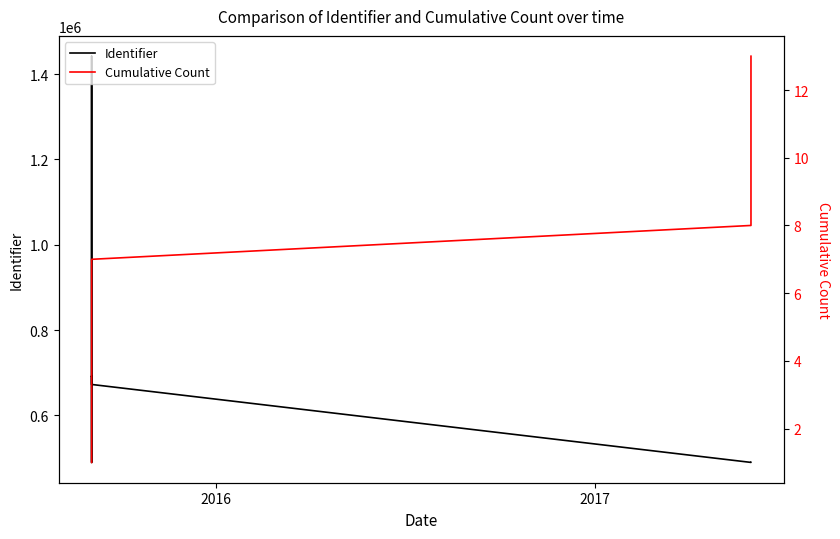

True or false: Cumulative Count and Identifier cross at least once.

False